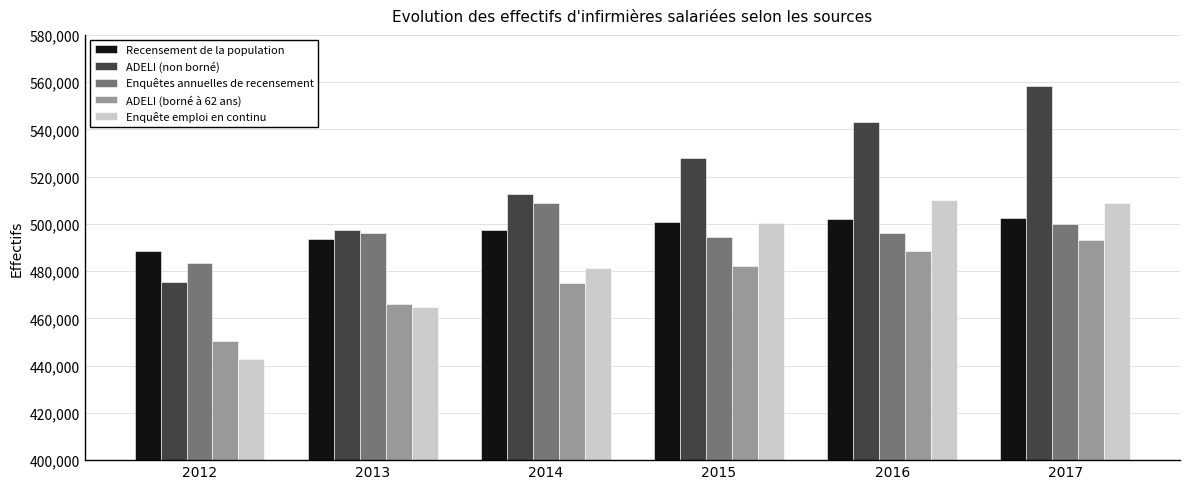

Which label corresponds to the smallest value in the chart?

2012